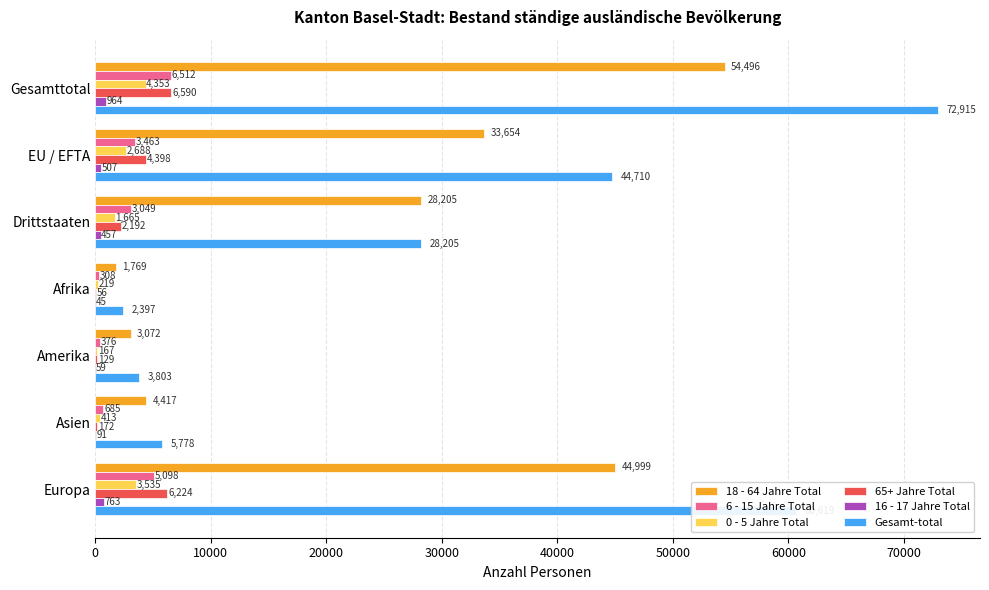

The value of 65+ Jahre Total at Drittstaaten is 2192. True or false?

True